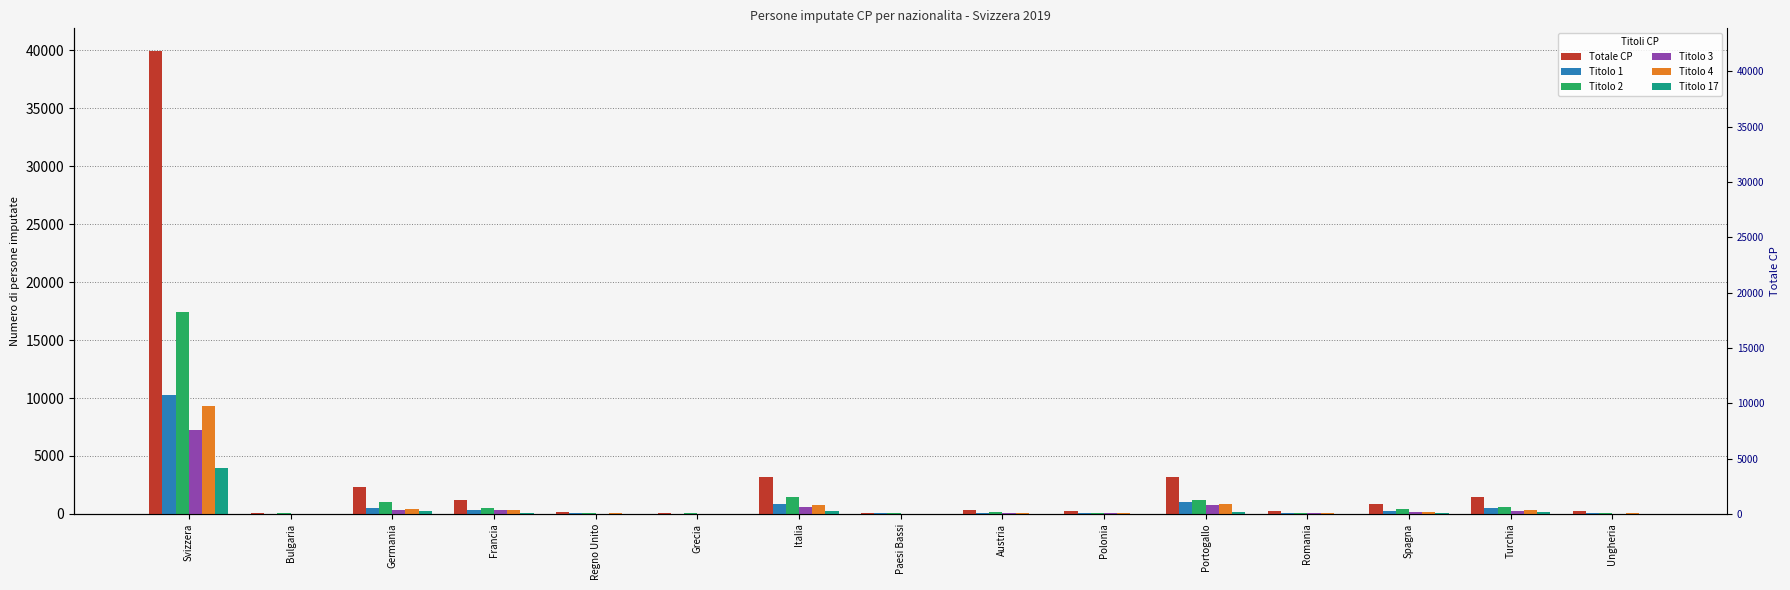

Reading left to right, transcribe all the data shown in this chart.

Totale CP: 39904	119	2330	1158	173	104	3186	108	318	275	3157	261	891	1490	285
Titolo 1: 10293	30	535	371	51	26	826	40	73	76	1021	64	251	495	62
Titolo 2: 17427	53	1027	485	62	47	1484	38	157	102	1186	120	409	563	97
Titolo 3: 7230	14	305	337	29	16	563	16	50	35	737	50	167	249	27
Titolo 4: 9298	18	438	308	43	23	799	27	67	58	824	62	197	378	51
Titolo 17: 3979	12	243	69	19	9	219	10	31	24	205	10	68	148	24